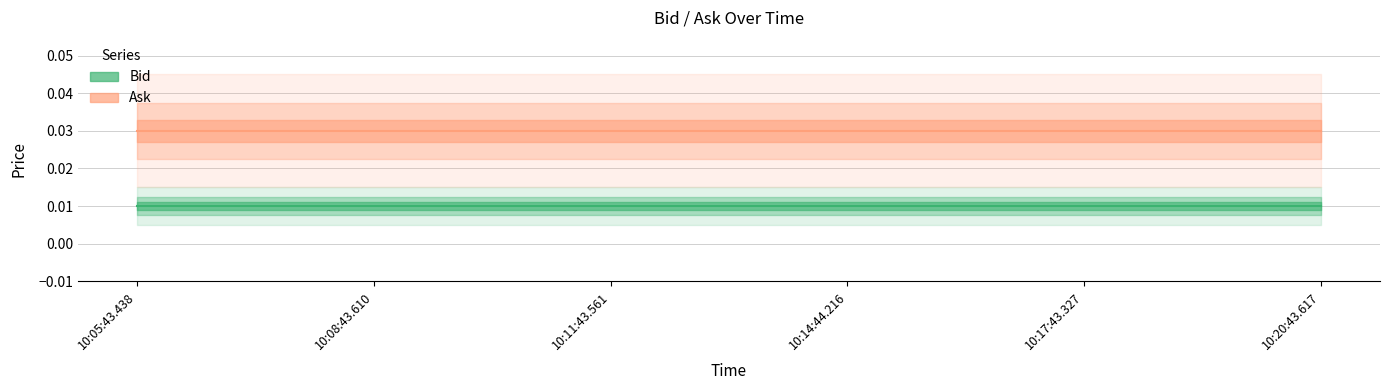

Is the value of Ask at 10:17:43.327 greater than the value of Bid at 10:20:43.617?

Yes